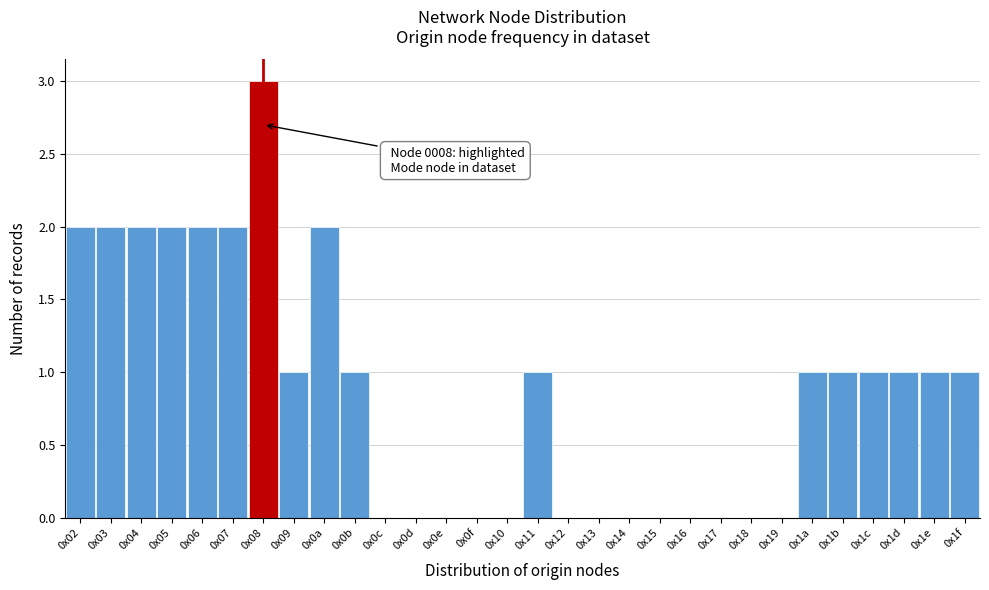

Reading left to right, extract all data points from this chart.

0x02=2	0x03=2	0x04=2	0x05=2	0x06=2	0x07=2	0x08=3	0x09=1	0x0a=2	0x0b=1	0x0c=0	0x0d=0	0x0e=0	0x0f=0	0x10=0	0x11=1	0x12=0	0x13=0	0x14=0	0x15=0	0x16=0	0x17=0	0x18=0	0x19=0	0x1a=1	0x1b=1	0x1c=1	0x1d=1	0x1e=1	0x1f=1